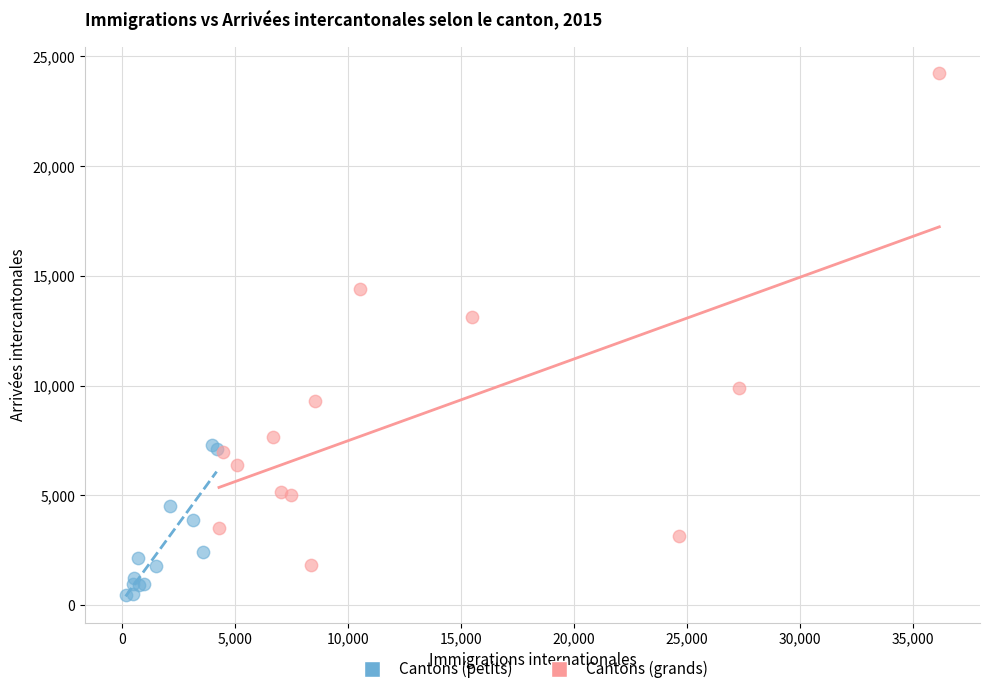

Which series reaches the maximum Y coordinate?

Cantons (grands)